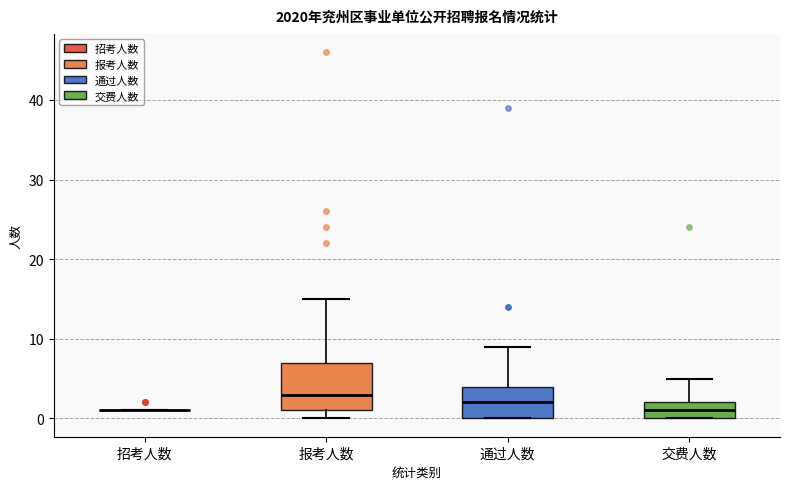

Which box is the tallest, from its lower edge to its upper edge?

报考人数